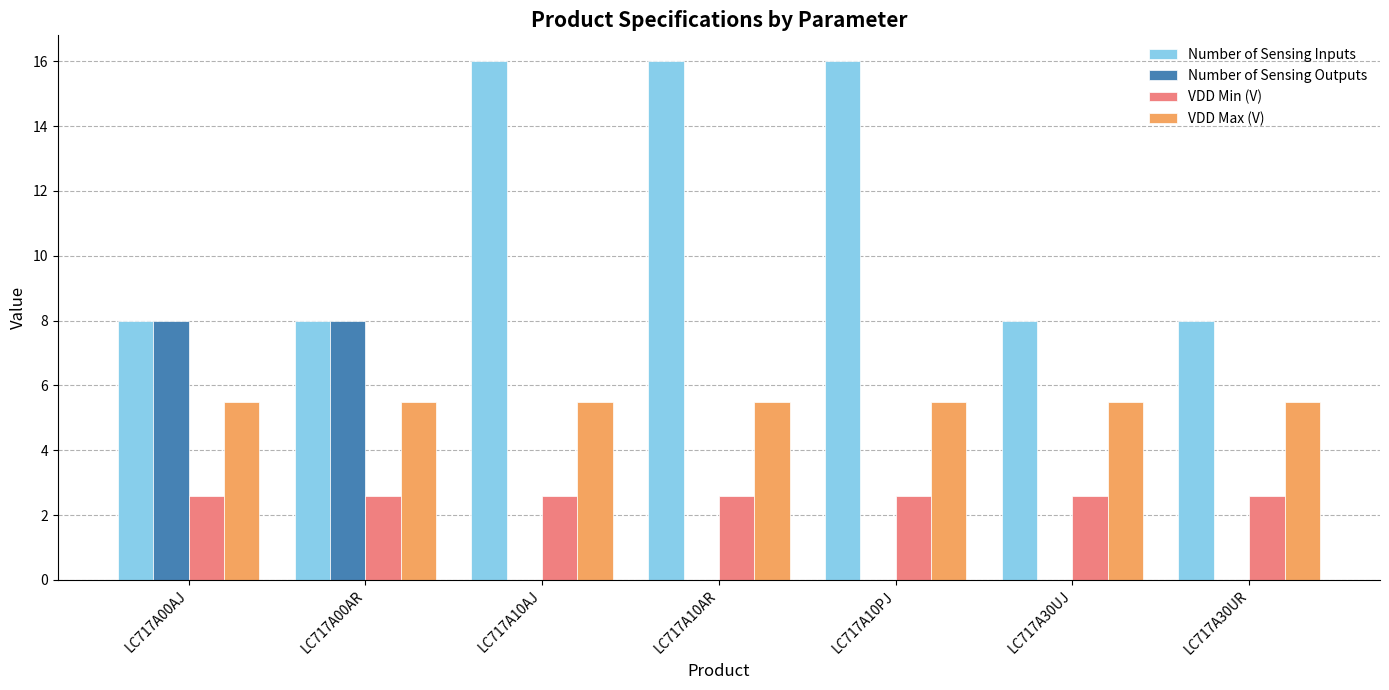

What is the highest value of the VDD Min (V) series?

2.6